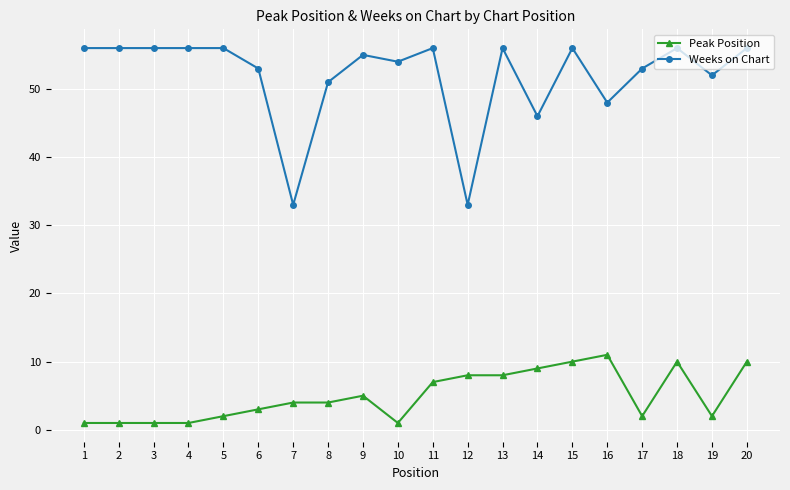

Is it true that Peak Position equals 11 at 16?

True